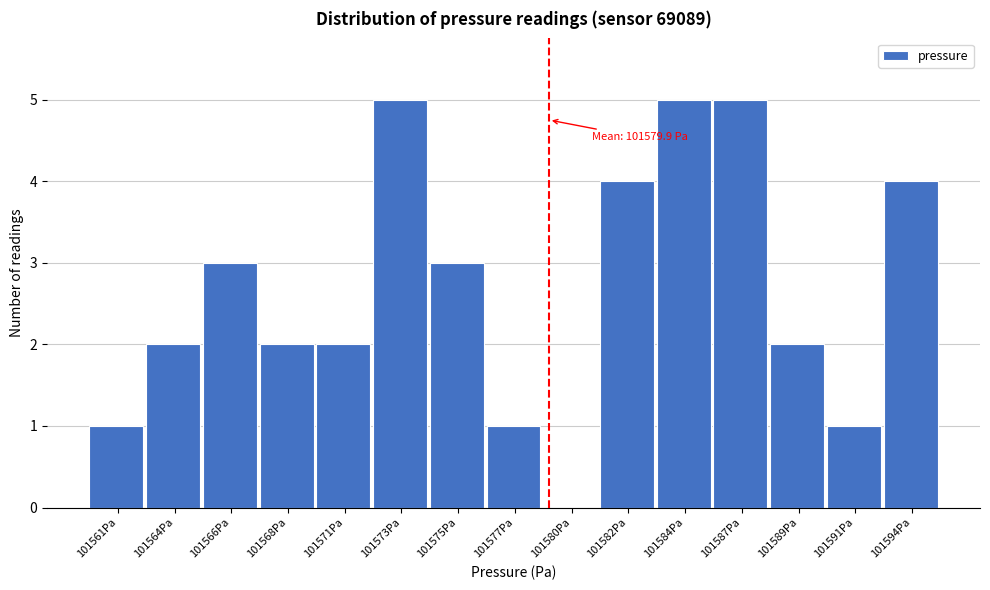

Reading left to right, list all the values displayed in this chart.

101561Pa=1	101564Pa=2	101566Pa=3	101568Pa=2	101571Pa=2	101573Pa=5	101575Pa=3	101577Pa=1	101580Pa=0	101582Pa=4	101584Pa=5	101587Pa=5	101589Pa=2	101591Pa=1	101594Pa=4